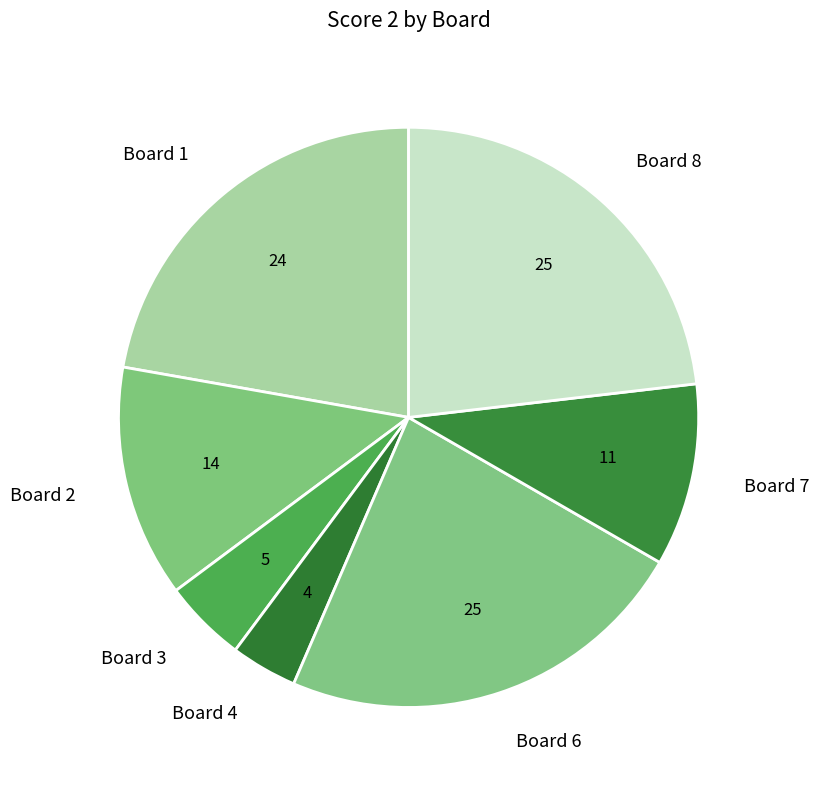

Is Board 2 the majority of the pie?

No